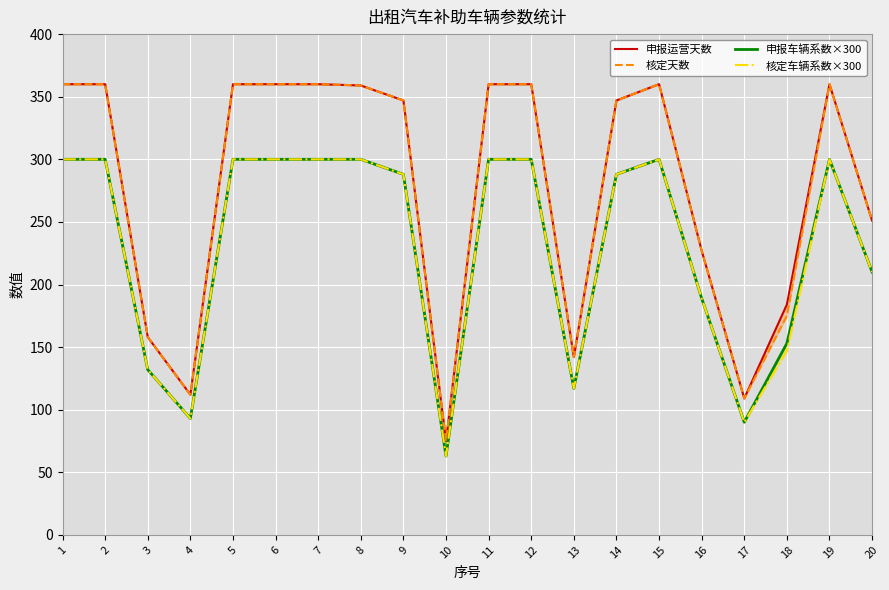

True or false: 申报运营天数 has a value of 227 at 16.

True